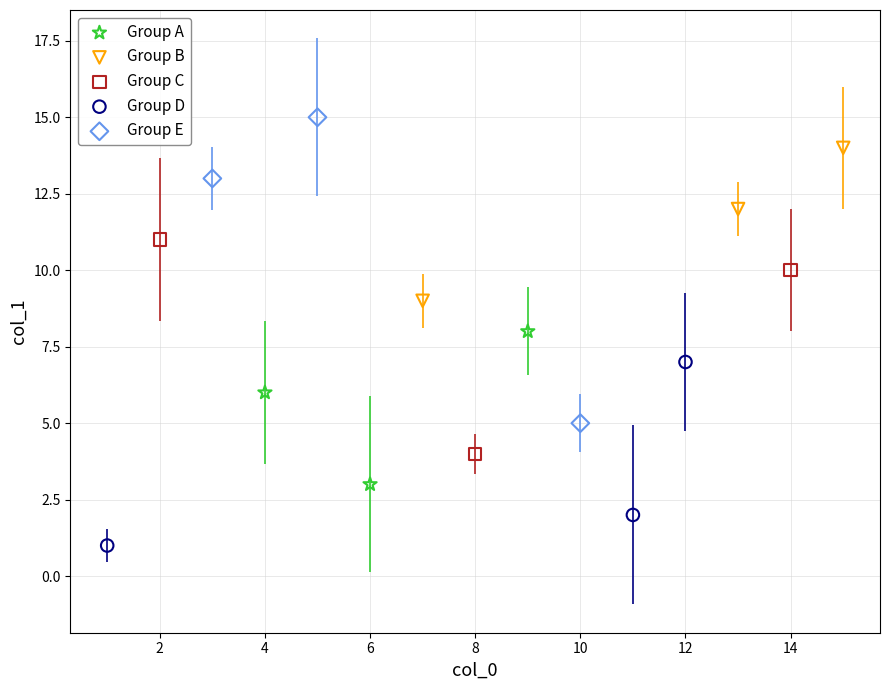

Which series contains the highest Y value?

Group E